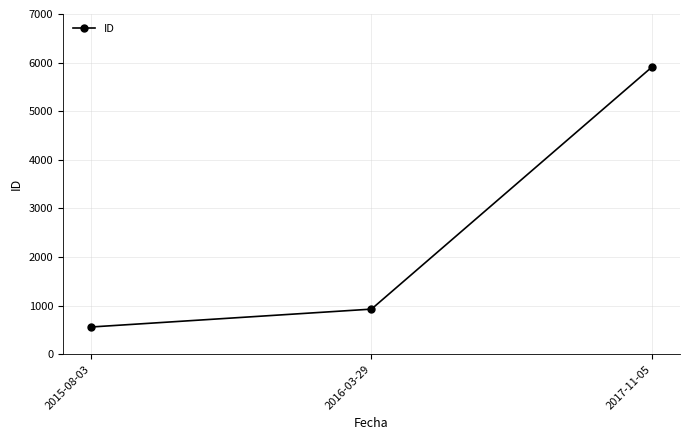

How many values are below 927?

1